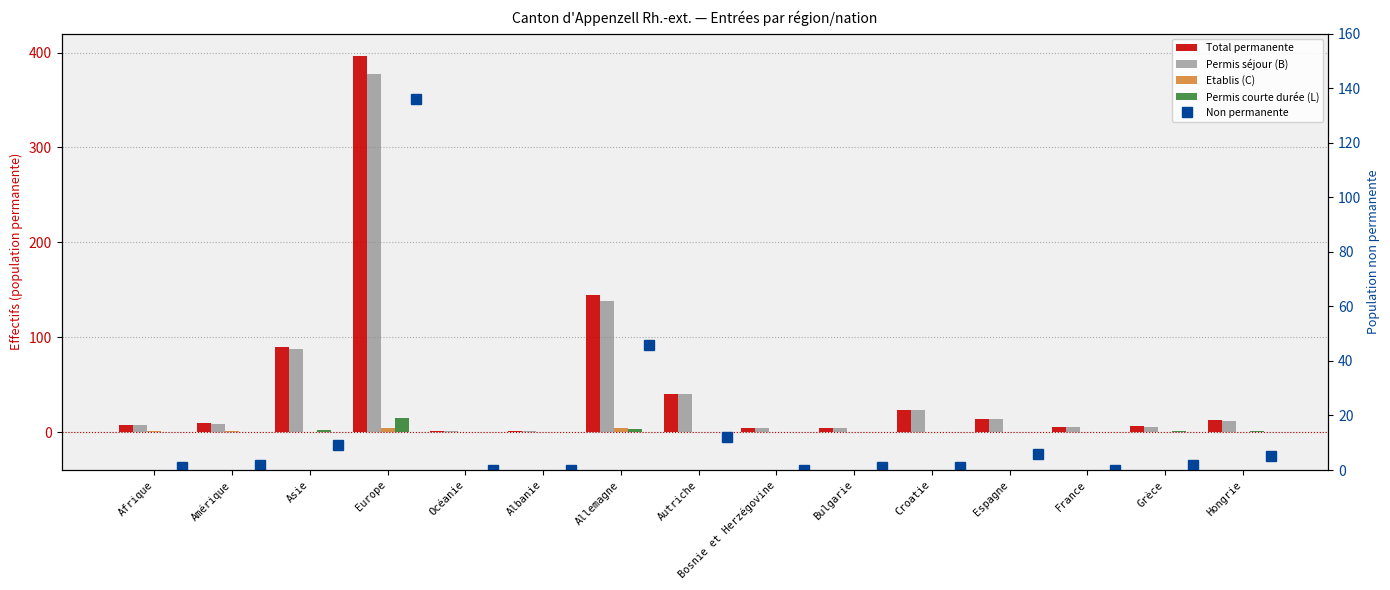

The Total permanente series shows 4 at Bulgarie. True or false?

True